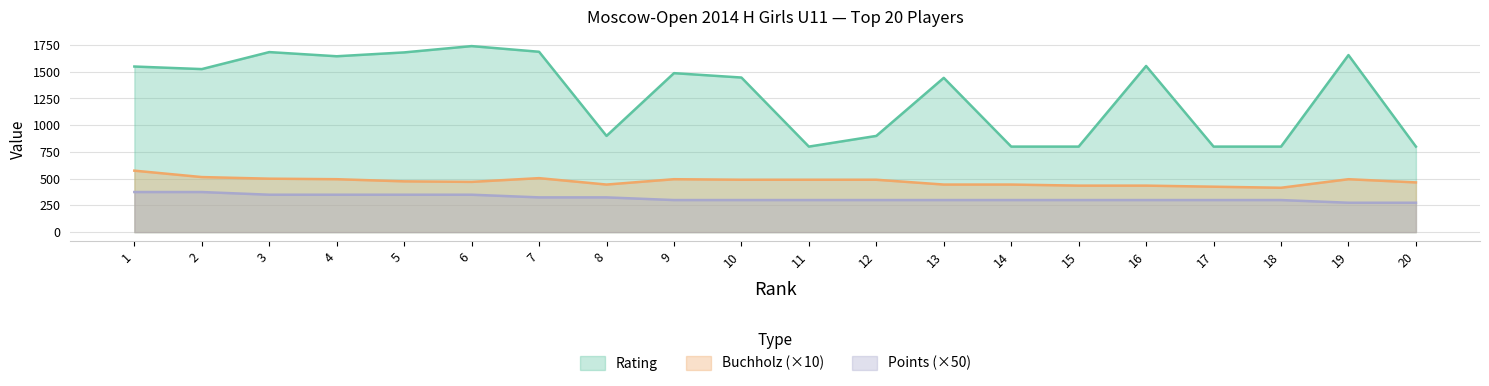

Where is the first local minimum for Rating?

2